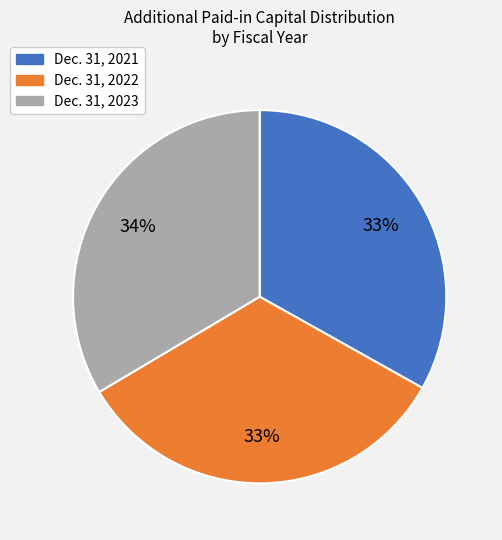

Is there any slice that represents more than half of the pie?

No